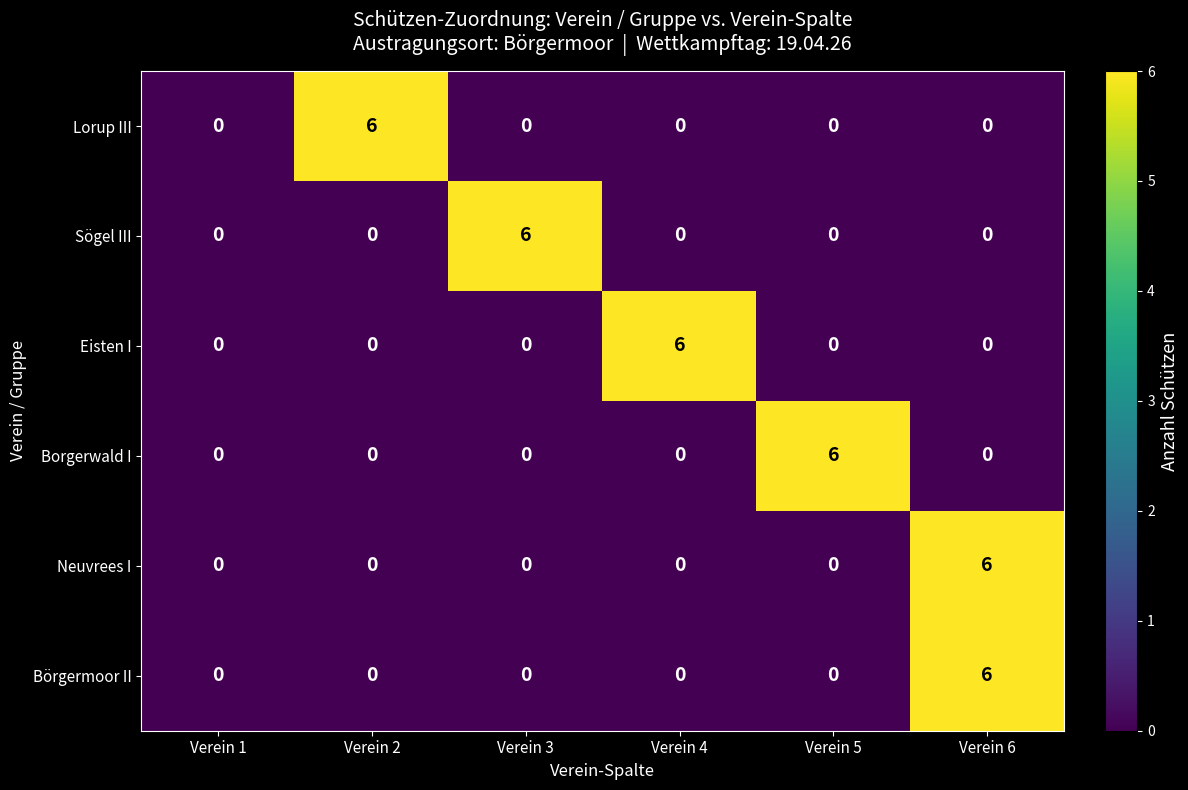

At which category is the sum across all series the highest?

Verein 6